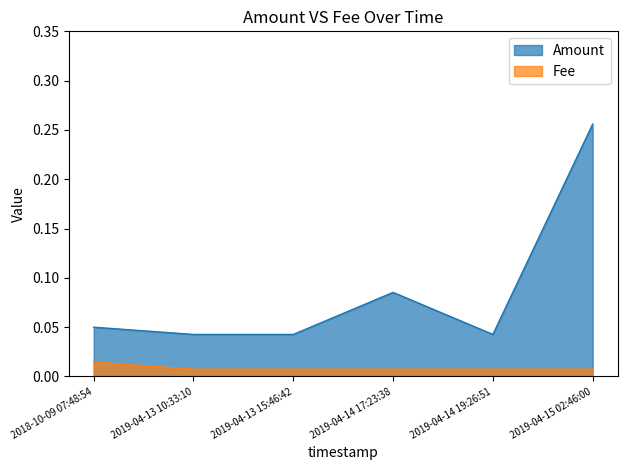

Which category has the lowest value in the Fee series?

2019-04-13 10:33:10